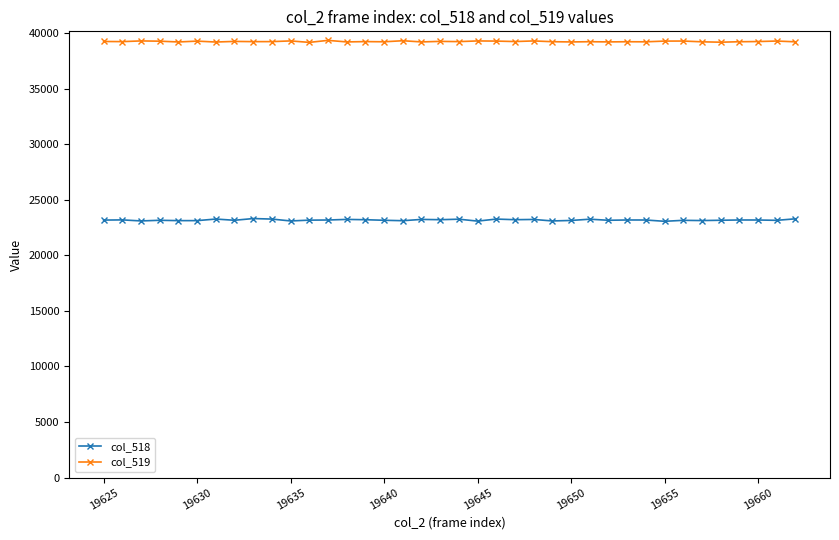

How many lines are shown in the chart?

2